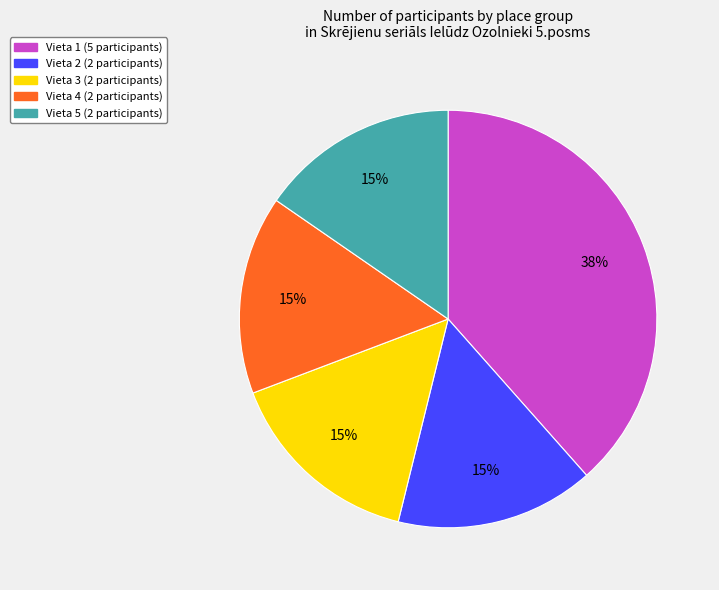

Is the sum of Vieta 4 and Vieta 3 greater than half?

No